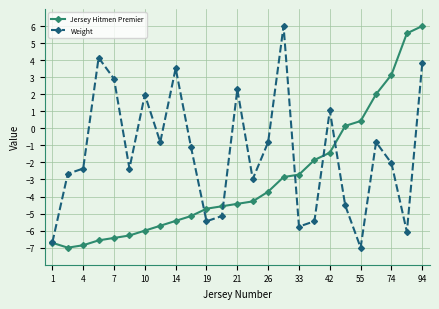

Reading left to right, list all the values displayed in this chart.

Jersey Hitmen Premier: -6.7	-7.0	-6.9	-6.6	-6.4	-6.3	-6.0	-5.7	-5.4	-5.1	-4.7	-4.6	-4.4	-4.3	-3.7	-2.9	-2.7	-1.9	-1.4	0.1	0.4	2.0	3.1	5.6	6.0
Weight: -6.7	-2.7	-2.4	4.1	2.9	-2.4	2.0	-0.8	3.5	-1.1	-5.5	-5.1	2.3	-3.0	-0.8	6.0	-5.8	-5.5	1.0	-4.5	-7.0	-0.8	-2.0	-6.1	3.8